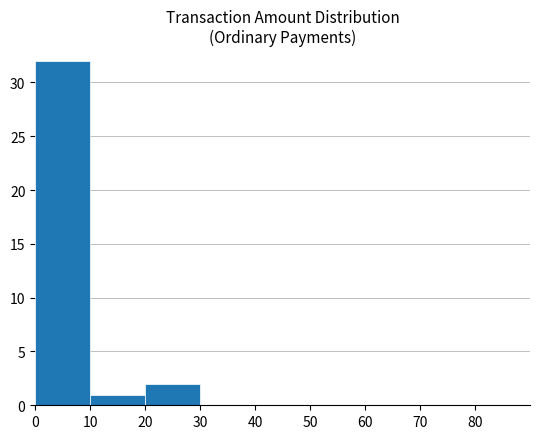

The value at 70 is 21. True or false?

False